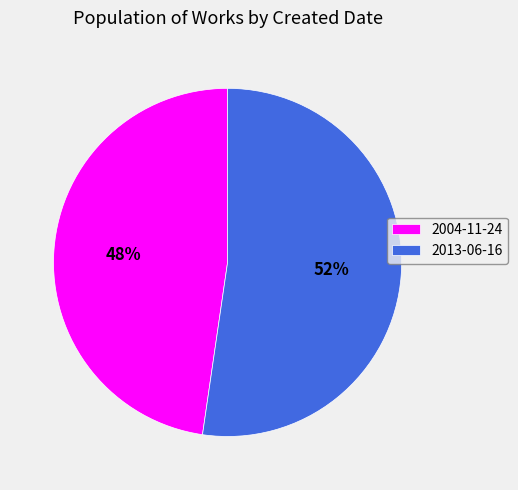

How many slices are in this pie chart?

2